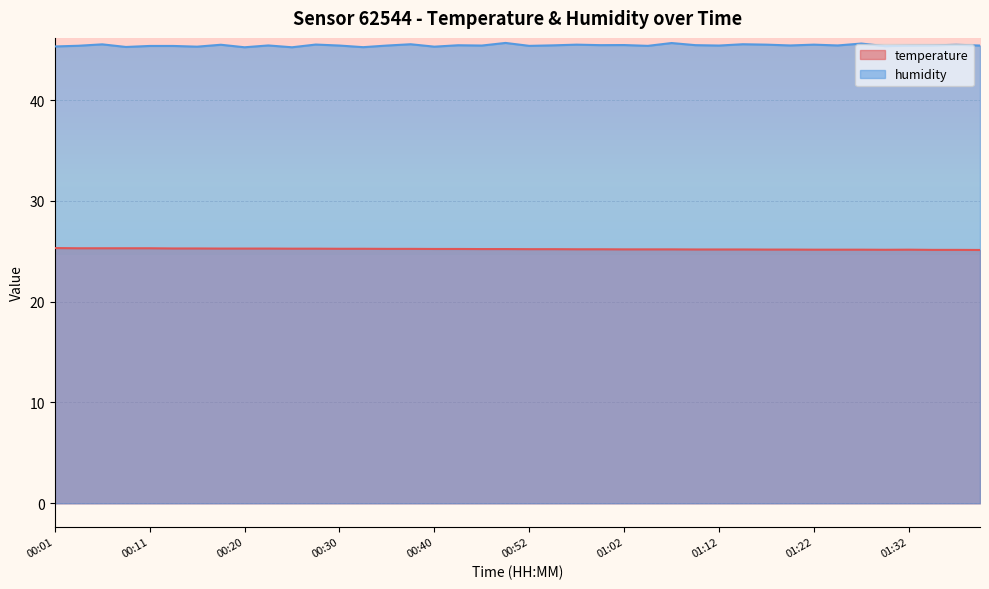

Rank the categories by humidity value from lowest to highest.

00:20, 00:26, 00:33, 00:08, 00:16, 00:40, 00:01, 01:29, 00:11, 00:13, 00:52, 01:05, 00:03, 01:32, 00:30, 00:35, 00:47, 01:12, 01:39, 00:23, 01:19, 01:24, 01:34, 00:55, 00:43, 01:00, 01:10, 01:02, 00:18, 01:37, 00:57, 01:17, 01:22, 00:28, 00:06, 00:38, 01:15, 01:27, 01:07, 00:50